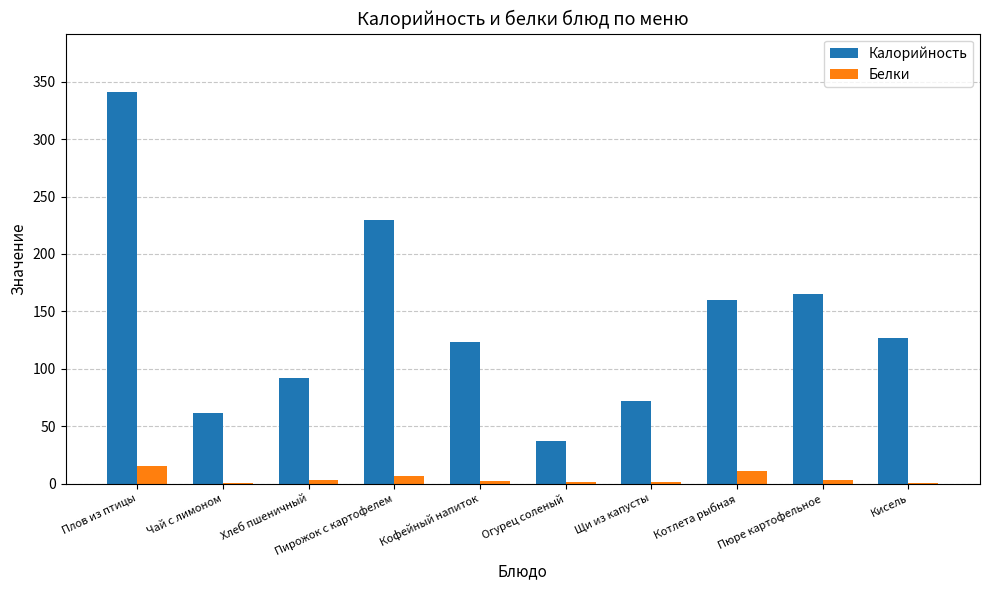

True or false: Белки has a value of 15.3 at Плов из птицы.

True